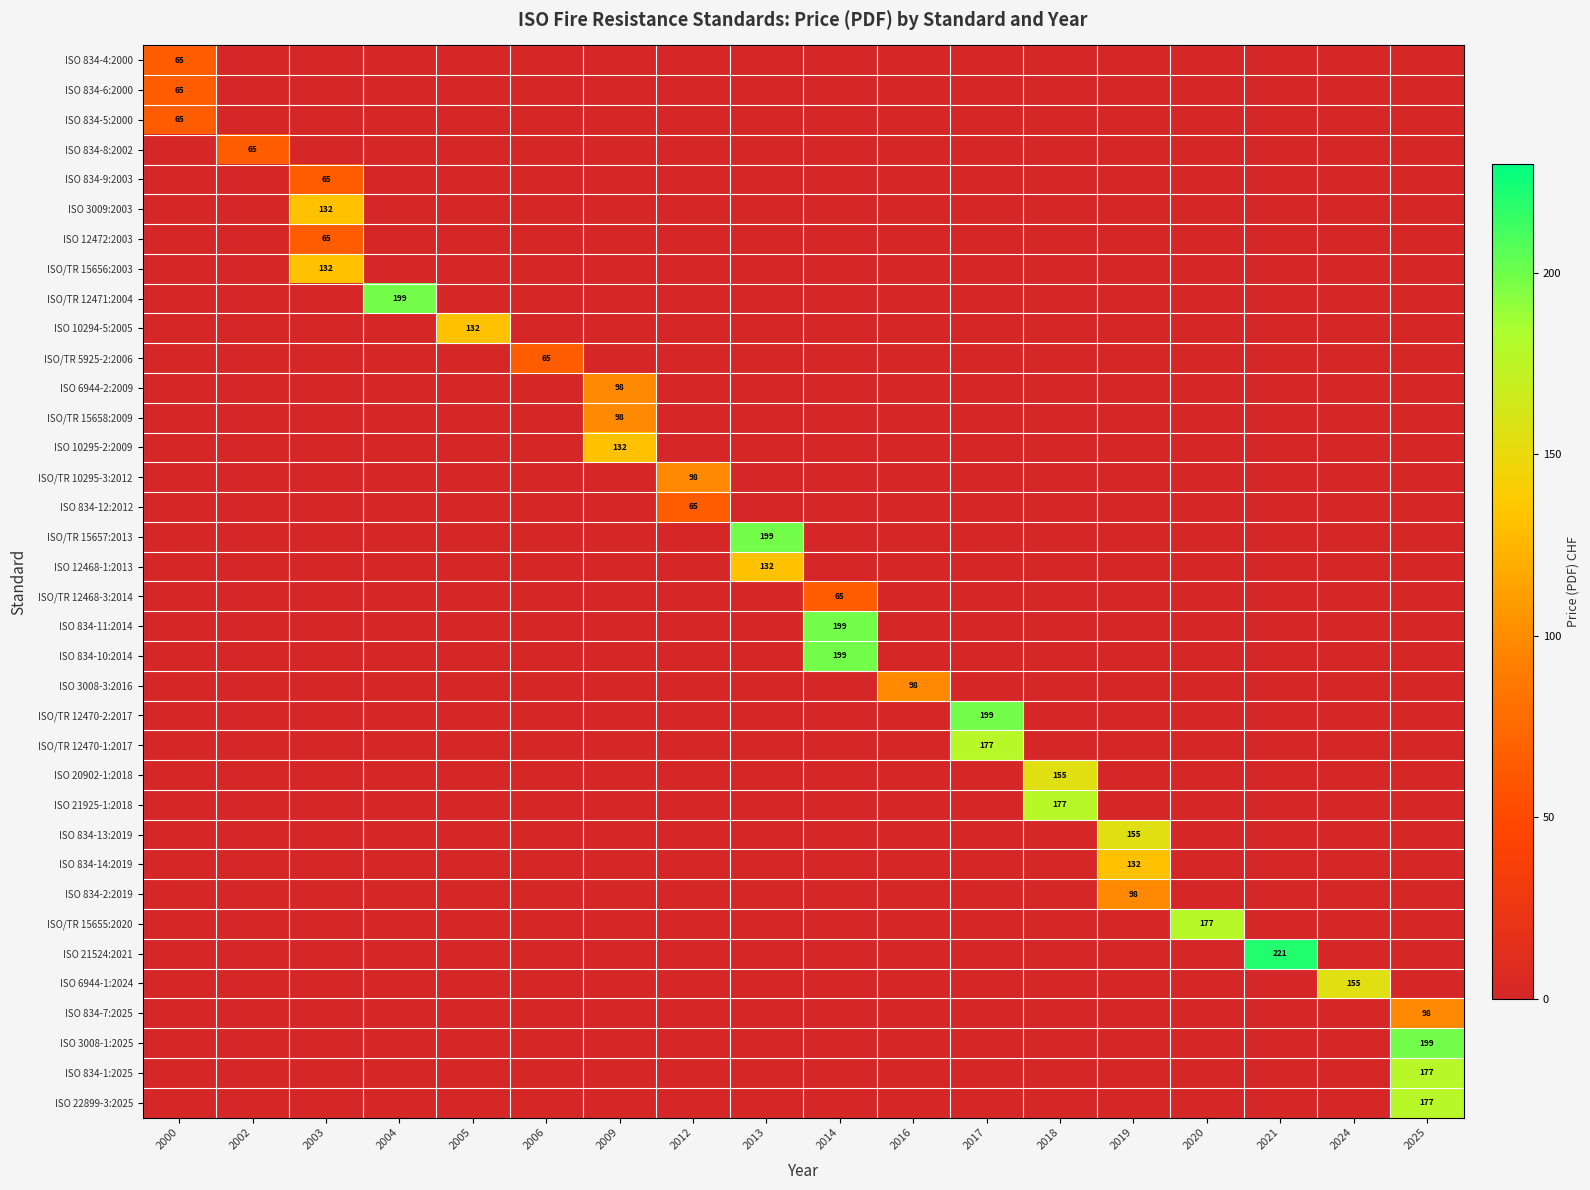

Which label corresponds to the largest value in the chart?

2021